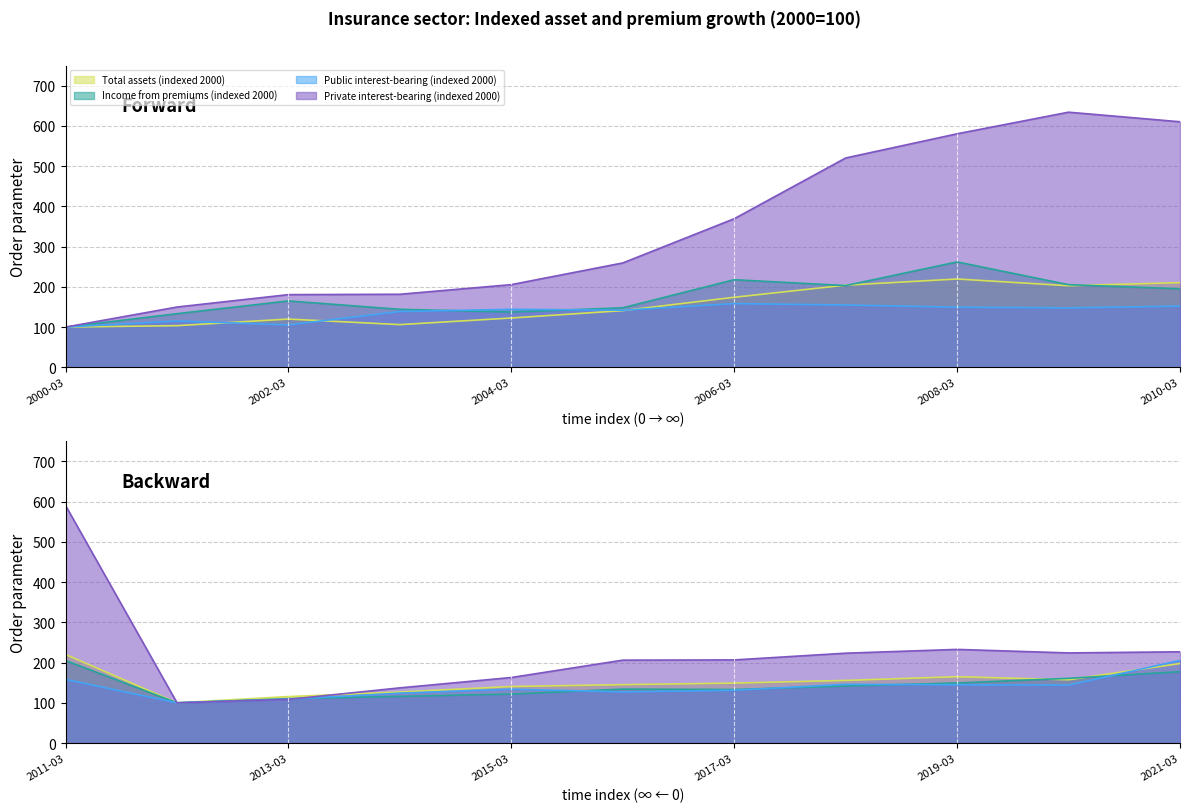

What is the difference between the highest and lowest values at 2016-03?

78.8